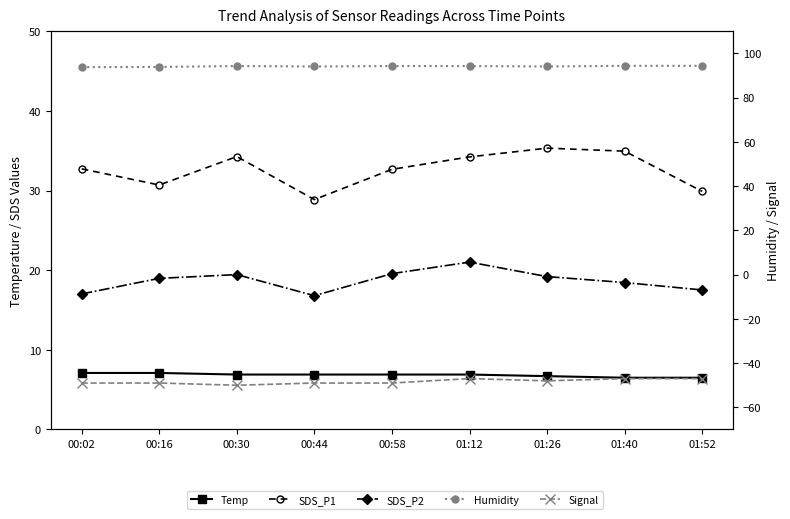

True or false: SDS_P2 and Humidity intersect in this chart.

False